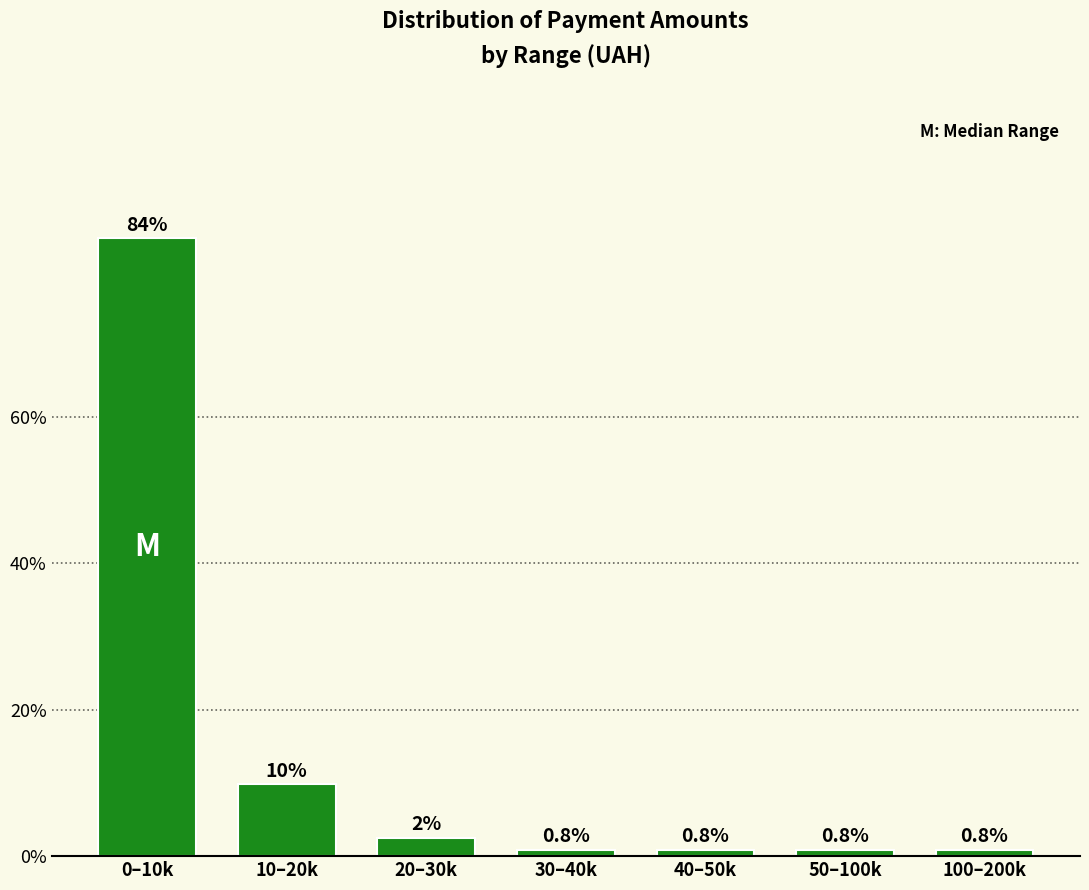

Where is the data nearest to the value 42?

10–20k